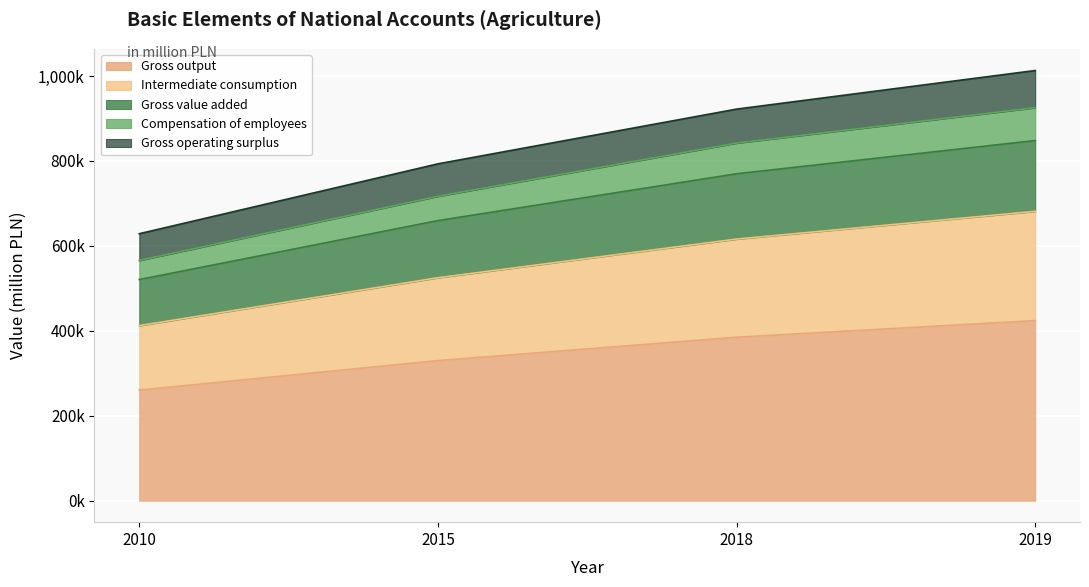

What are all the series names shown in the legend?

Gross output, Intermediate consumption, Gross value added, Compensation of employees, Gross operating surplus